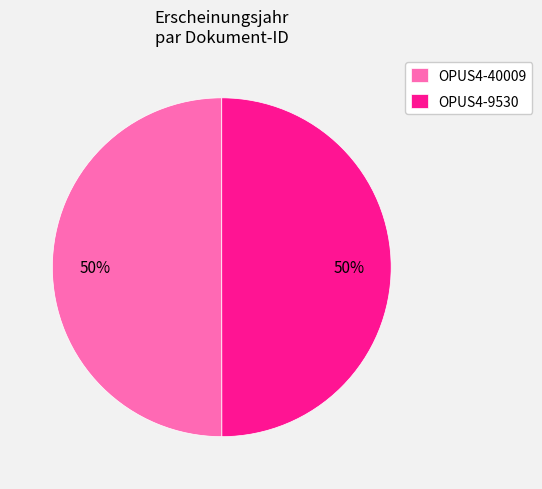

To the nearest percent, what is the combined percentage of OPUS4-40009 and OPUS4-9530?

100%